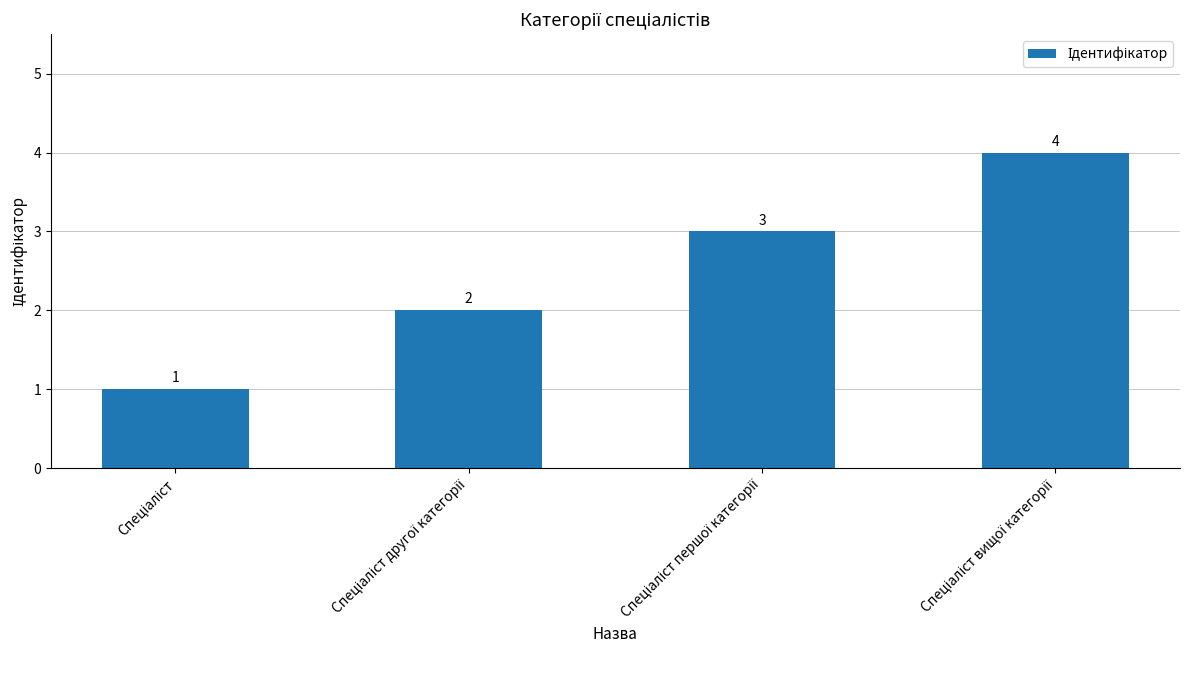

How many series are shown in this chart?

1